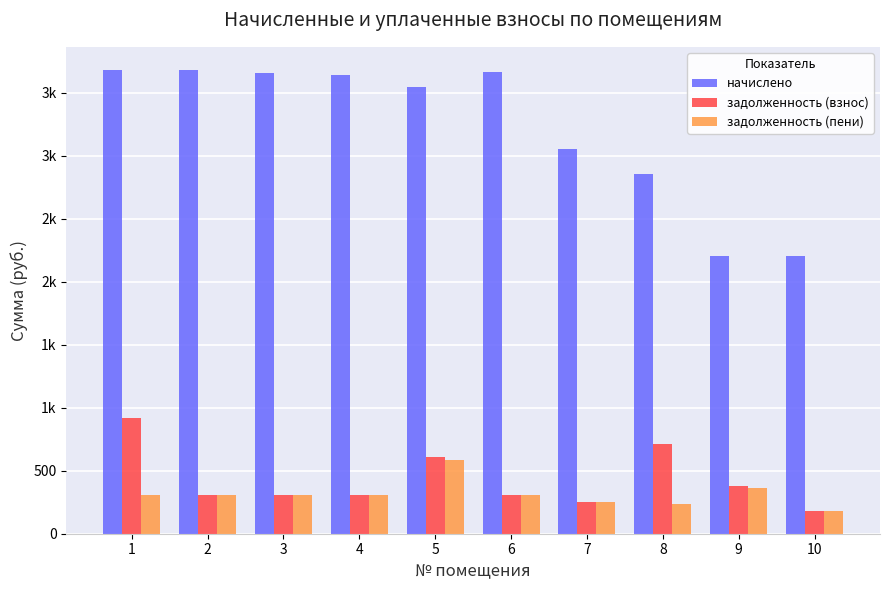

At how many categories does at least one series exceed 2491?

8